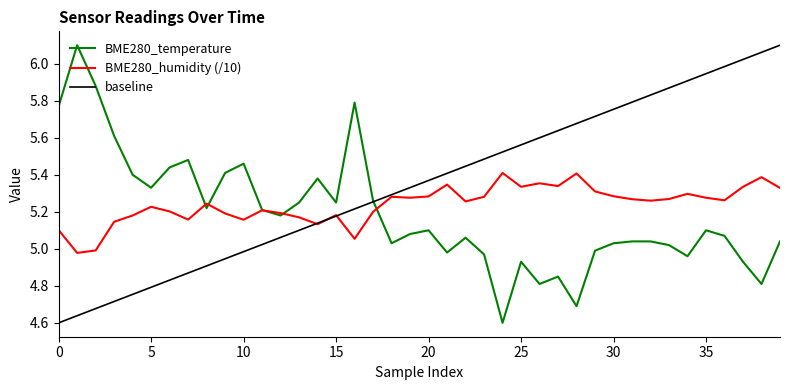

What is the maximum value for BME280_temperature?

6.1